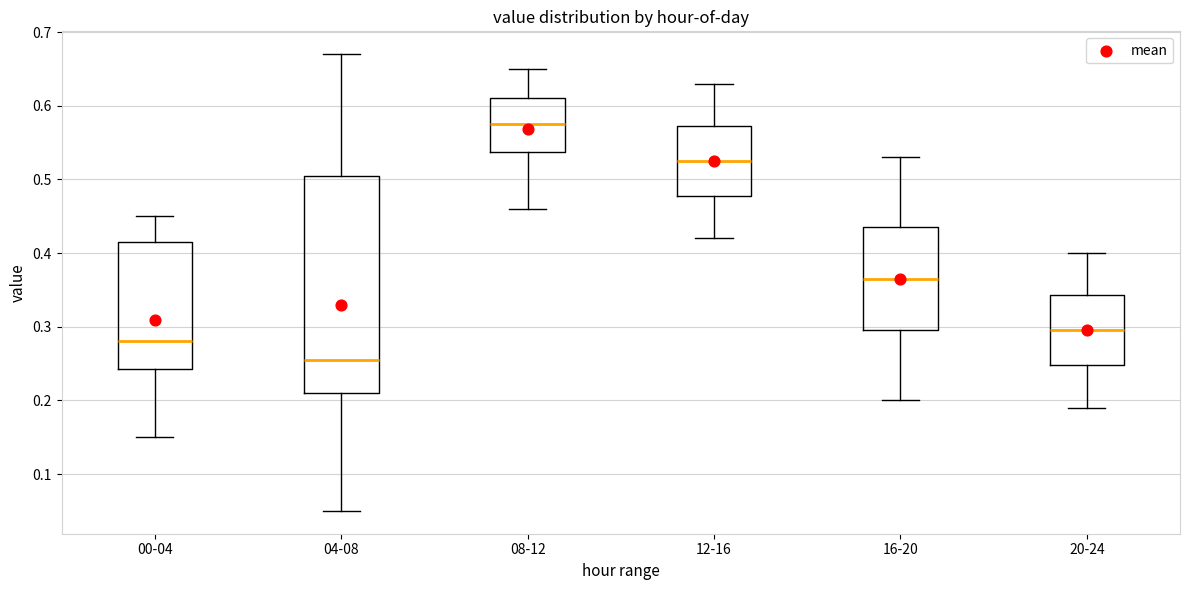

Reading left to right, transcribe this box plot: for each box, give where its median line is, the range the box spans, and where its two whiskers end, as read against the y-axis. The values are not printed on the chart, so give them approximately, as read against the axis.

00-04: median 0.28, box 0.24 to 0.42, whiskers 0.15 to 0.45
04-08: median 0.26, box 0.21 to 0.51, whiskers 0.05 to 0.67
08-12: median 0.58, box 0.54 to 0.61, whiskers 0.46 to 0.65
12-16: median 0.53, box 0.48 to 0.57, whiskers 0.42 to 0.63
16-20: median 0.37, box 0.30 to 0.44, whiskers 0.20 to 0.53
20-24: median 0.30, box 0.25 to 0.34, whiskers 0.19 to 0.40